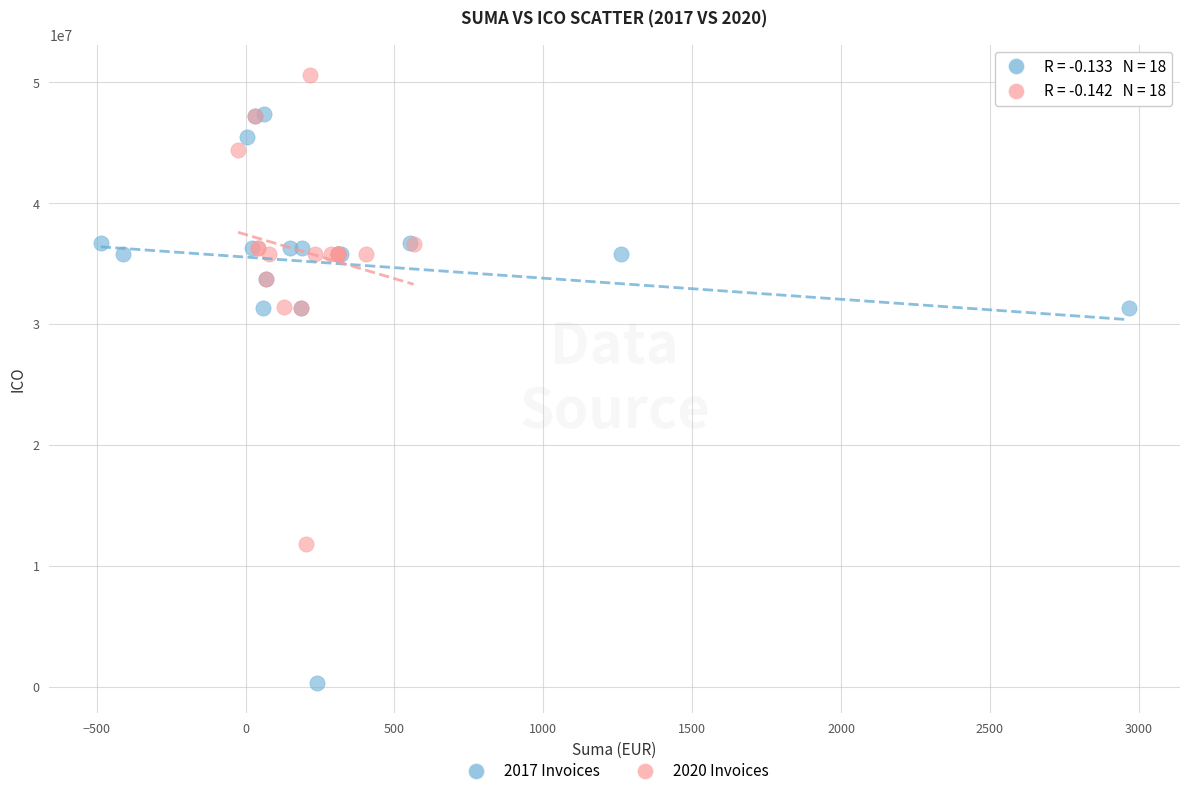

Which series has the largest Y range (max minus min)?

2017 Invoices